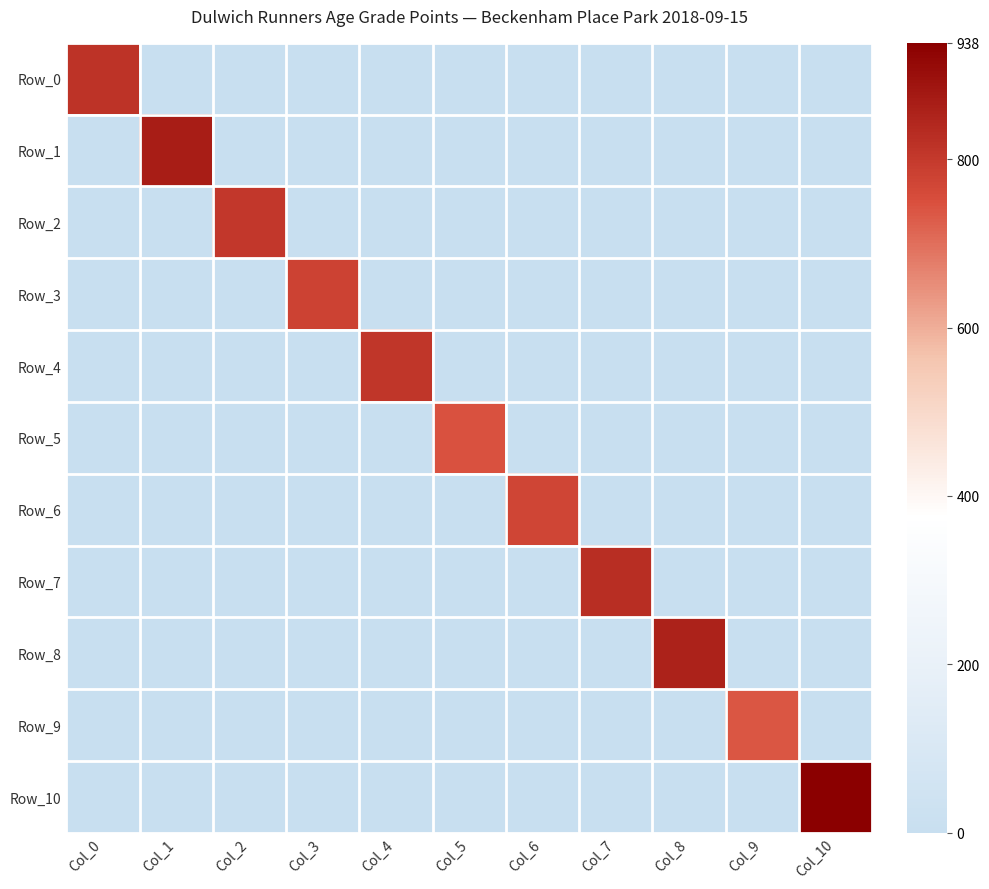

Reading left to right, transcribe all the data shown in this chart.

Row_0: Col_0=815.4	Col_1=0.0	Col_2=0.0	Col_3=0.0	Col_4=0.0	Col_5=0.0	Col_6=0.0	Col_7=0.0	Col_8=0.0	Col_9=0.0	Col_10=0.0
Row_1: Col_0=0.0	Col_1=864.8	Col_2=0.0	Col_3=0.0	Col_4=0.0	Col_5=0.0	Col_6=0.0	Col_7=0.0	Col_8=0.0	Col_9=0.0	Col_10=0.0
Row_2: Col_0=0.0	Col_1=0.0	Col_2=804.2	Col_3=0.0	Col_4=0.0	Col_5=0.0	Col_6=0.0	Col_7=0.0	Col_8=0.0	Col_9=0.0	Col_10=0.0
Row_3: Col_0=0.0	Col_1=0.0	Col_2=0.0	Col_3=777.4	Col_4=0.0	Col_5=0.0	Col_6=0.0	Col_7=0.0	Col_8=0.0	Col_9=0.0	Col_10=0.0
Row_4: Col_0=0.0	Col_1=0.0	Col_2=0.0	Col_3=0.0	Col_4=808.8	Col_5=0.0	Col_6=0.0	Col_7=0.0	Col_8=0.0	Col_9=0.0	Col_10=0.0
Row_5: Col_0=0.0	Col_1=0.0	Col_2=0.0	Col_3=0.0	Col_4=0.0	Col_5=744.1	Col_6=0.0	Col_7=0.0	Col_8=0.0	Col_9=0.0	Col_10=0.0
Row_6: Col_0=0.0	Col_1=0.0	Col_2=0.0	Col_3=0.0	Col_4=0.0	Col_5=0.0	Col_6=770.9	Col_7=0.0	Col_8=0.0	Col_9=0.0	Col_10=0.0
Row_7: Col_0=0.0	Col_1=0.0	Col_2=0.0	Col_3=0.0	Col_4=0.0	Col_5=0.0	Col_6=0.0	Col_7=827.4	Col_8=0.0	Col_9=0.0	Col_10=0.0
Row_8: Col_0=0.0	Col_1=0.0	Col_2=0.0	Col_3=0.0	Col_4=0.0	Col_5=0.0	Col_6=0.0	Col_7=0.0	Col_8=857.2	Col_9=0.0	Col_10=0.0
Row_9: Col_0=0.0	Col_1=0.0	Col_2=0.0	Col_3=0.0	Col_4=0.0	Col_5=0.0	Col_6=0.0	Col_7=0.0	Col_8=0.0	Col_9=739.0	Col_10=0.0
Row_10: Col_0=0.0	Col_1=0.0	Col_2=0.0	Col_3=0.0	Col_4=0.0	Col_5=0.0	Col_6=0.0	Col_7=0.0	Col_8=0.0	Col_9=0.0	Col_10=938.0